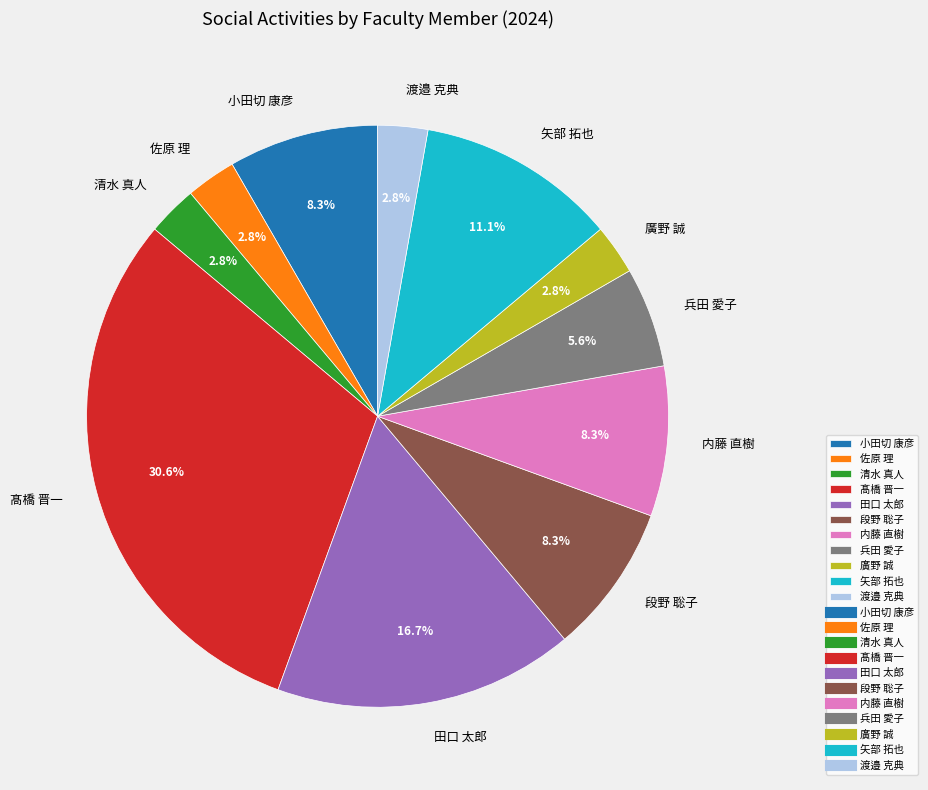

How much of the chart is everything except 矢部 拓也?

88.9%